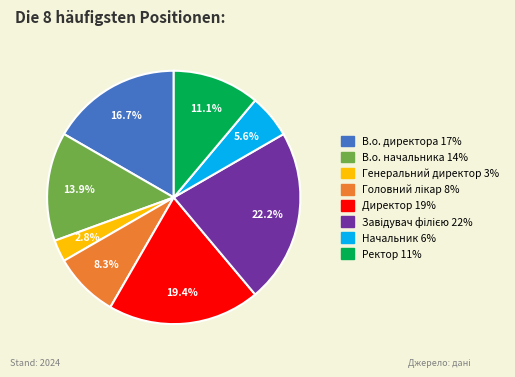

What is the smallest slice in the pie chart?

Генеральний директор